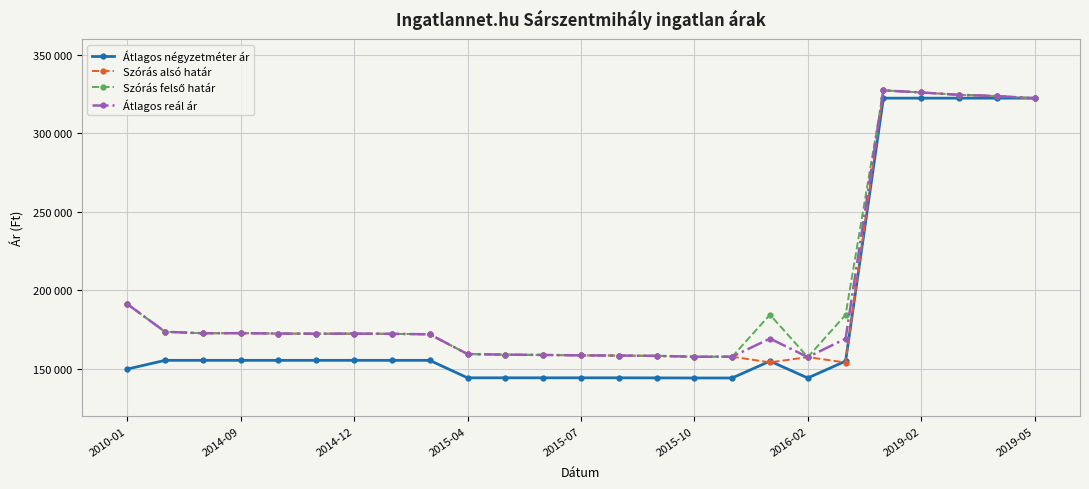

True or false: Szórás alsó határ has more than 1 points higher than both neighbors.

True